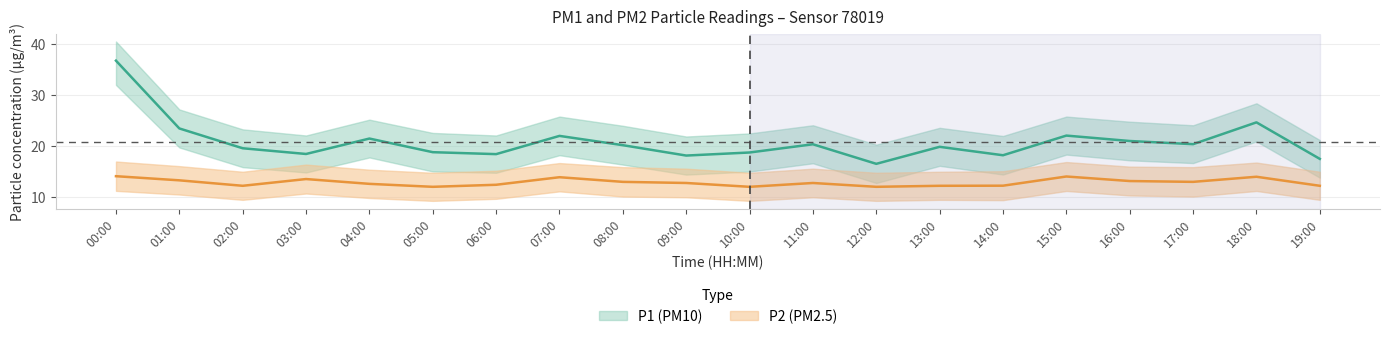

At which category does P1 reach its first local peak?

04:00